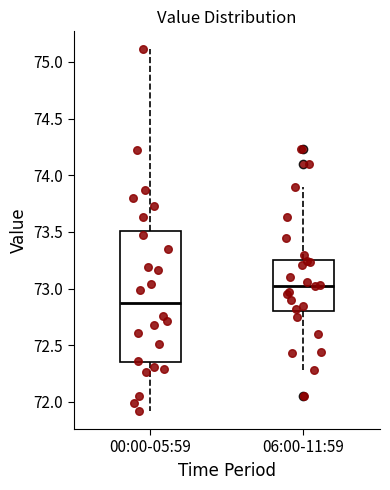

Comparing the boxes themselves (not the whiskers), which one is the tallest?

00:00-05:59